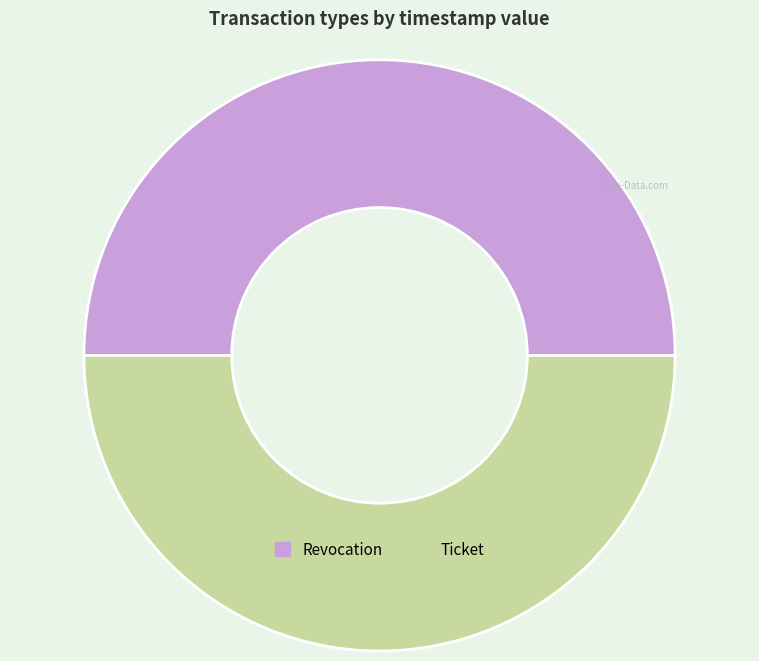

Approximately how many times larger is the value at Revocation compared to Ticket?

1.0